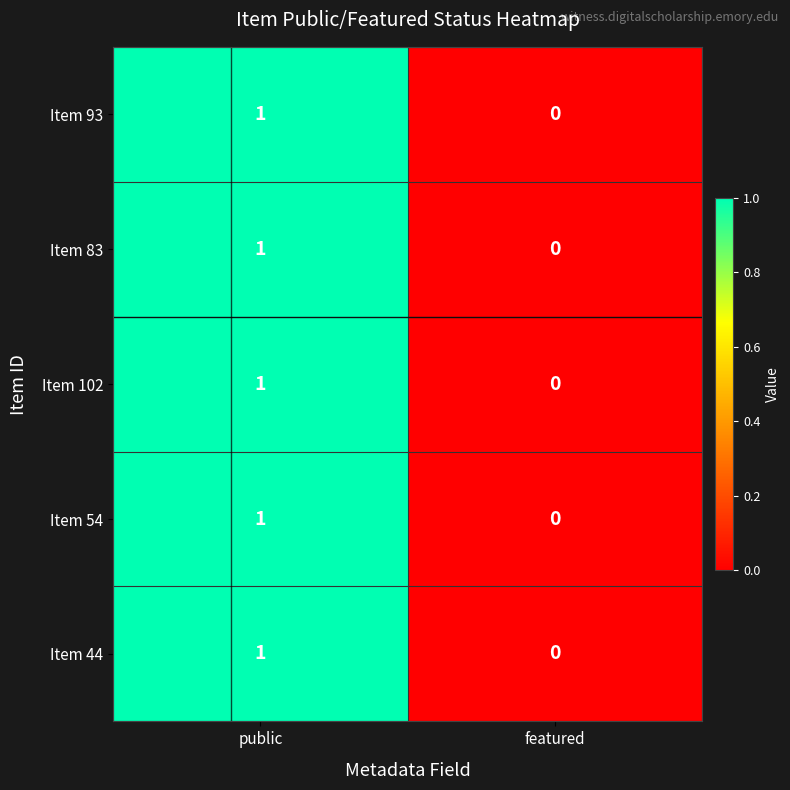

List the labels in order of Item 93 value, smallest first.

featured, public